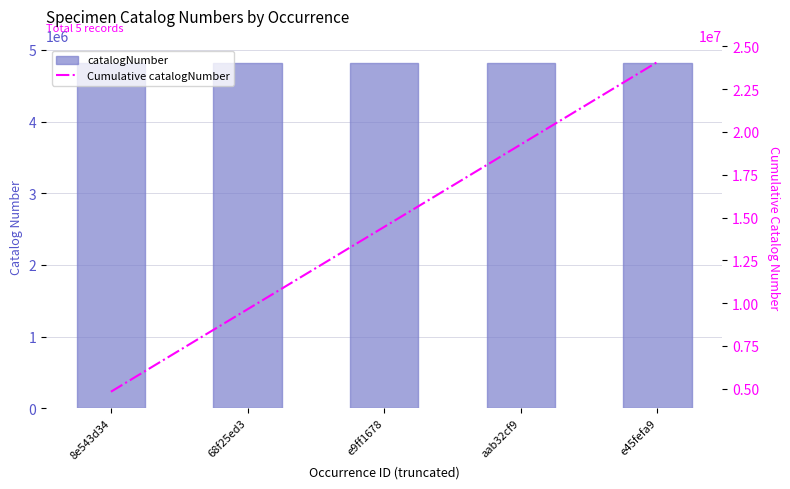

Which has a higher value, 8e543d34 or e9ff1678?

8e543d34